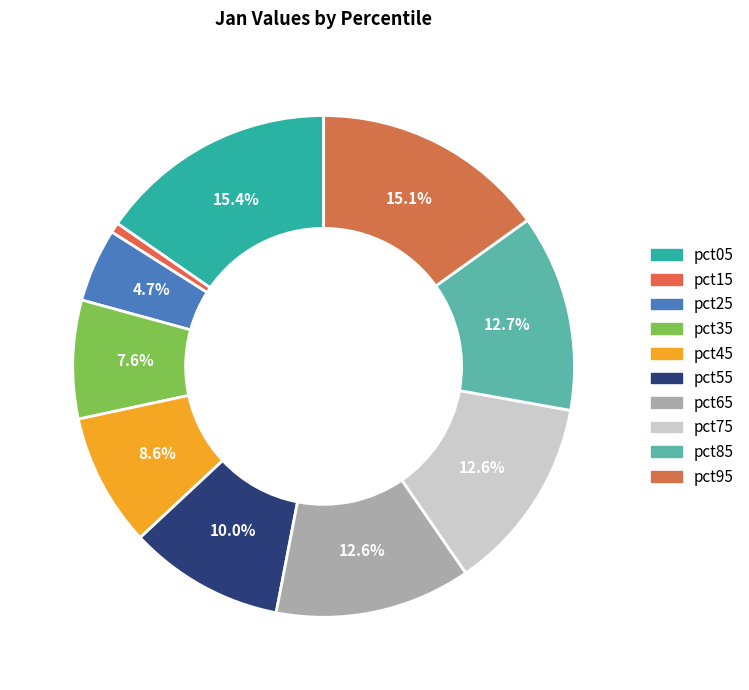

What is the largest slice in the pie chart?

pct05